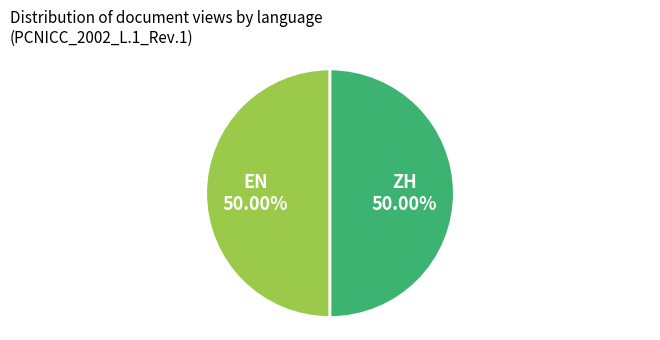

Do EN and ZH together represent more than half of the pie?

Yes